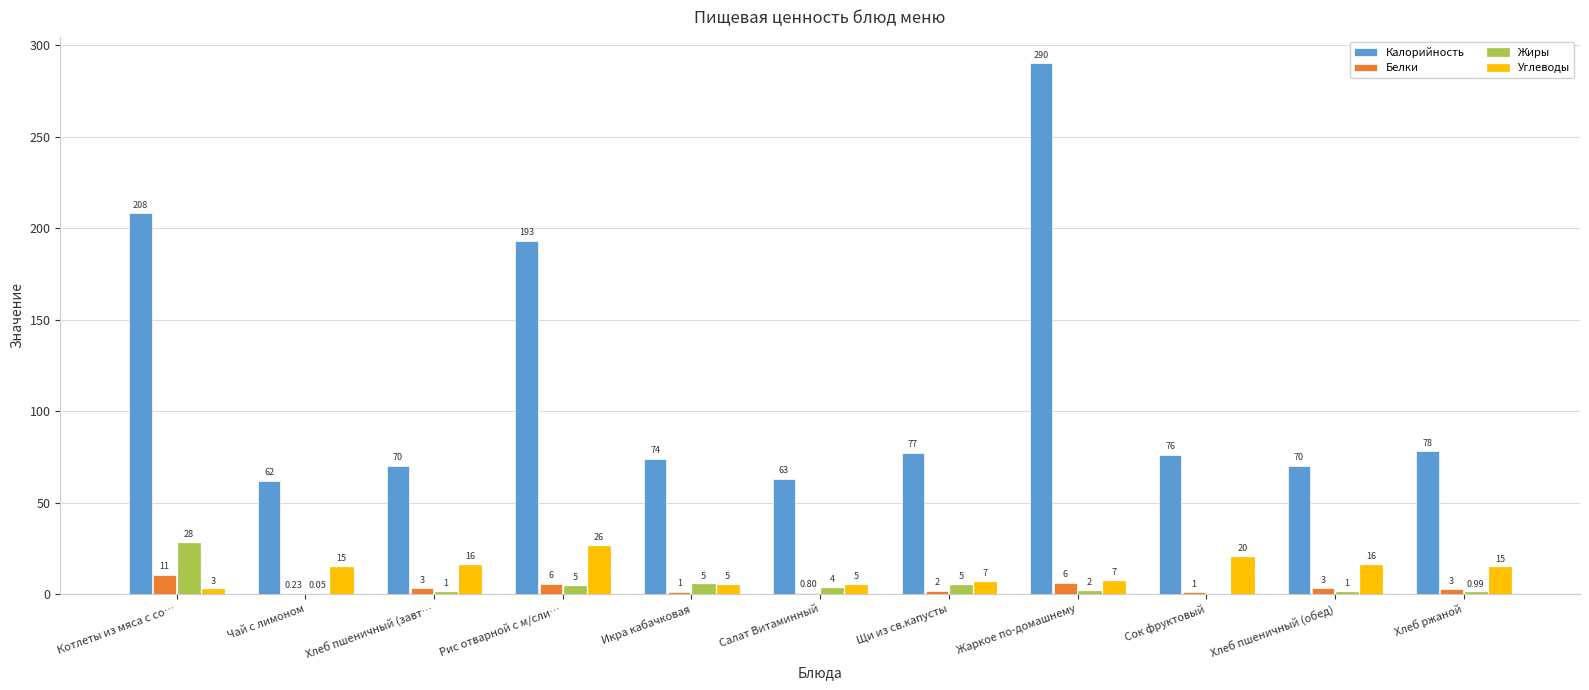

Is the value of Калорийность at Чай с лимоном greater than the value of Белки at Хлеб ржаной?

Yes